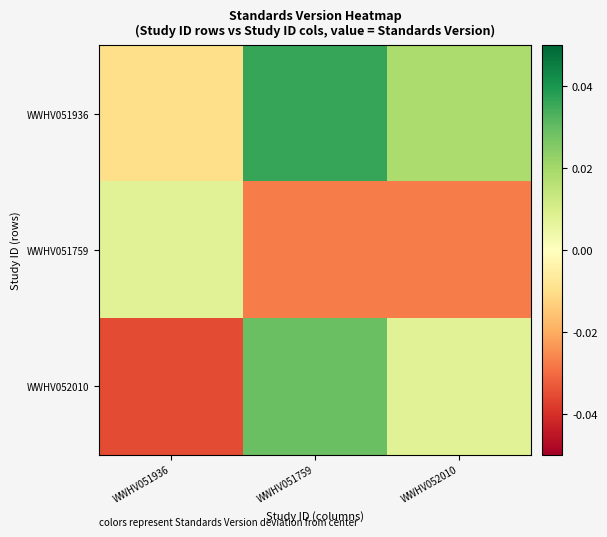

Rank the series by their average value, from highest to lowest.

WWHV051936, WWHV052010, WWHV051759